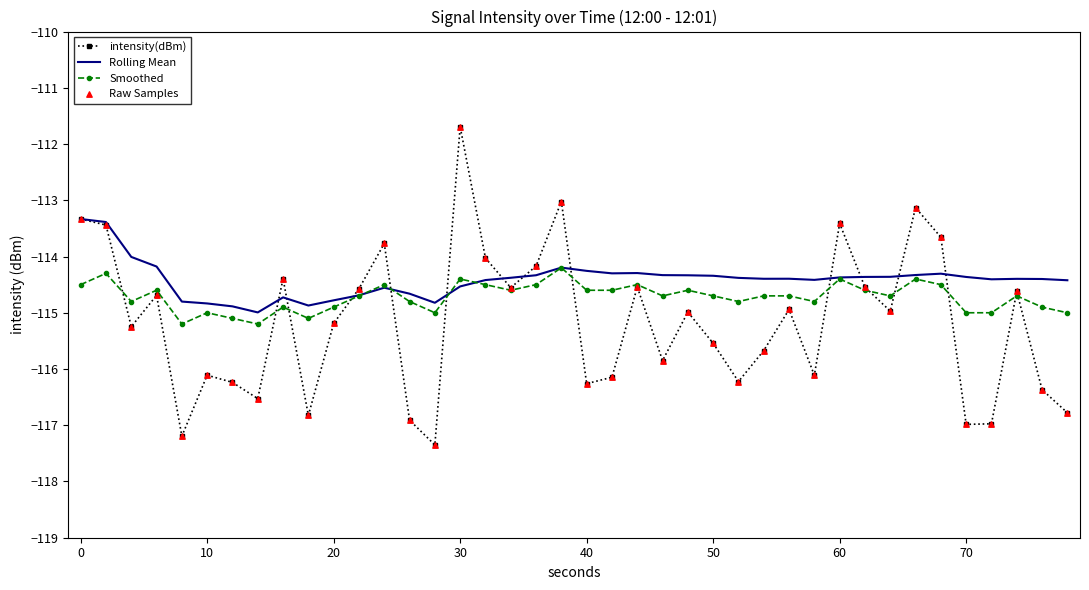

Rank the series by their maximum value, from lowest to highest.

Smoothed, Rolling Mean, intensity(dBm)